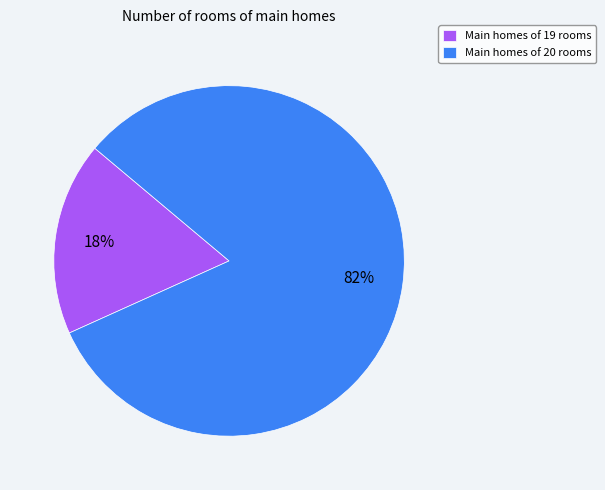

To the nearest percent, what is the difference between the largest and smallest slice percentages?

64%